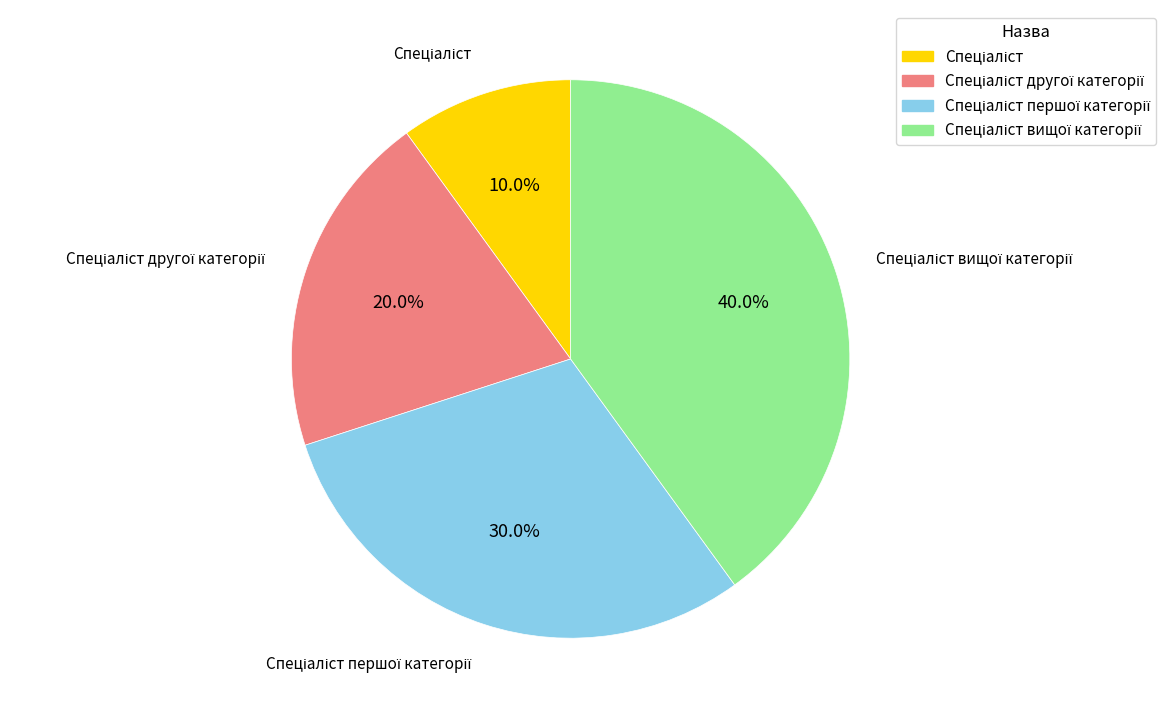

Is there any slice that represents more than half of the pie?

No